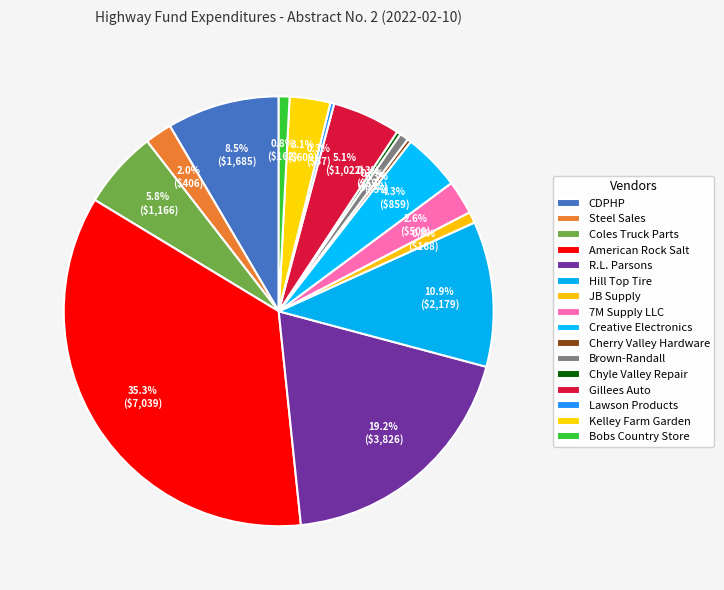

What is the change in value from Gillees Auto to Bobs Country Store?

-860.8